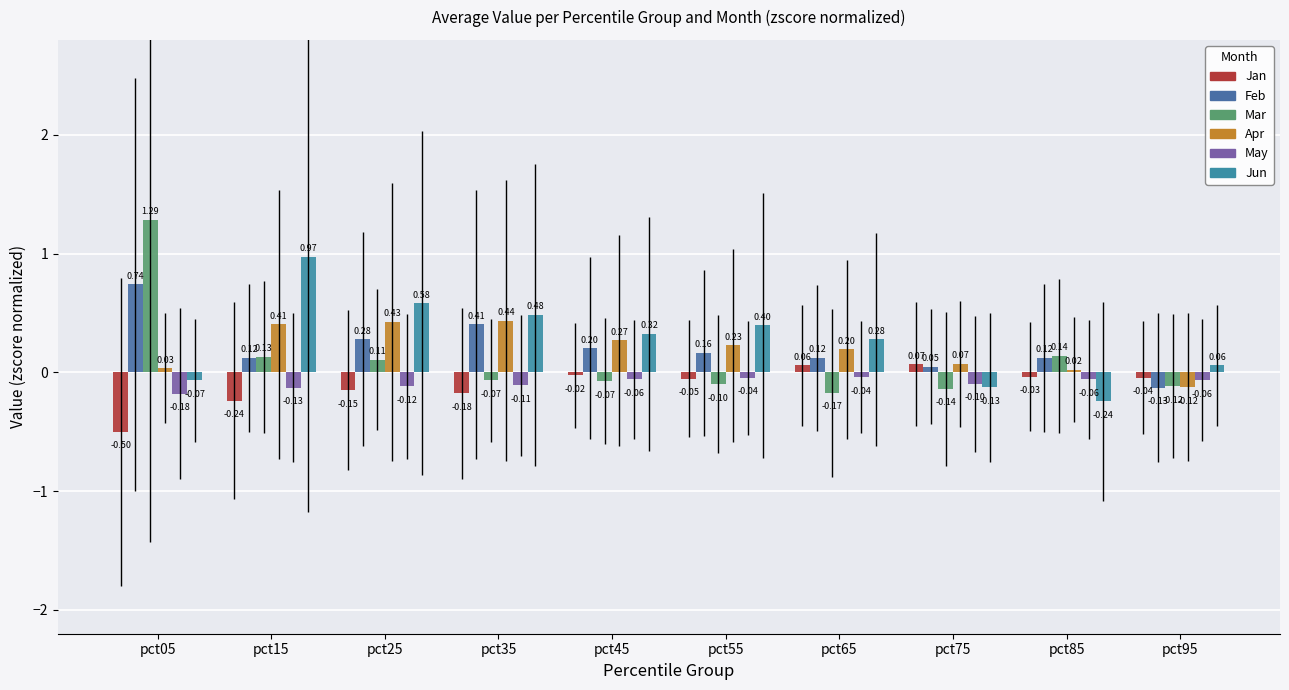

Which series has the widest spread of values?

Mar